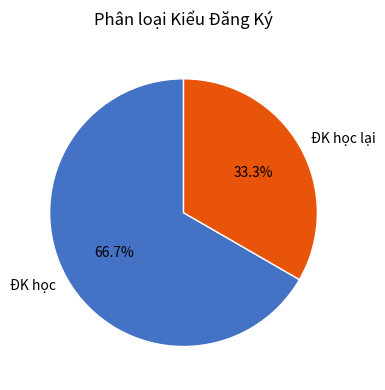

Between ĐK học lại and ĐK học, which is larger?

ĐK học